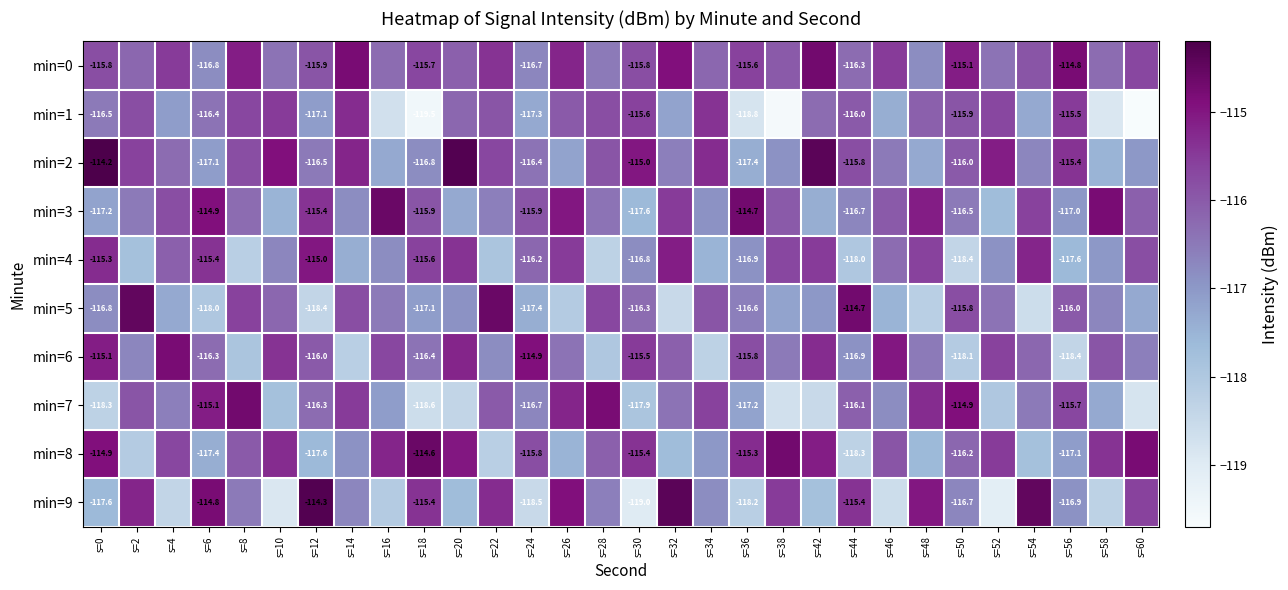

What is the difference between the highest and lowest values at s=52?

4.0